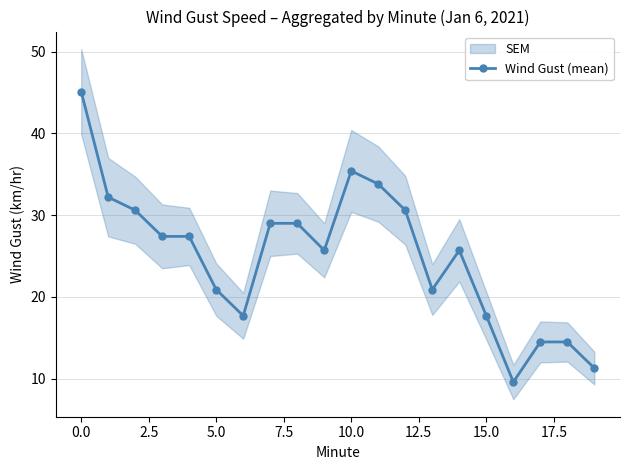

True or false: there are more than 0 points higher than both neighbors.

True